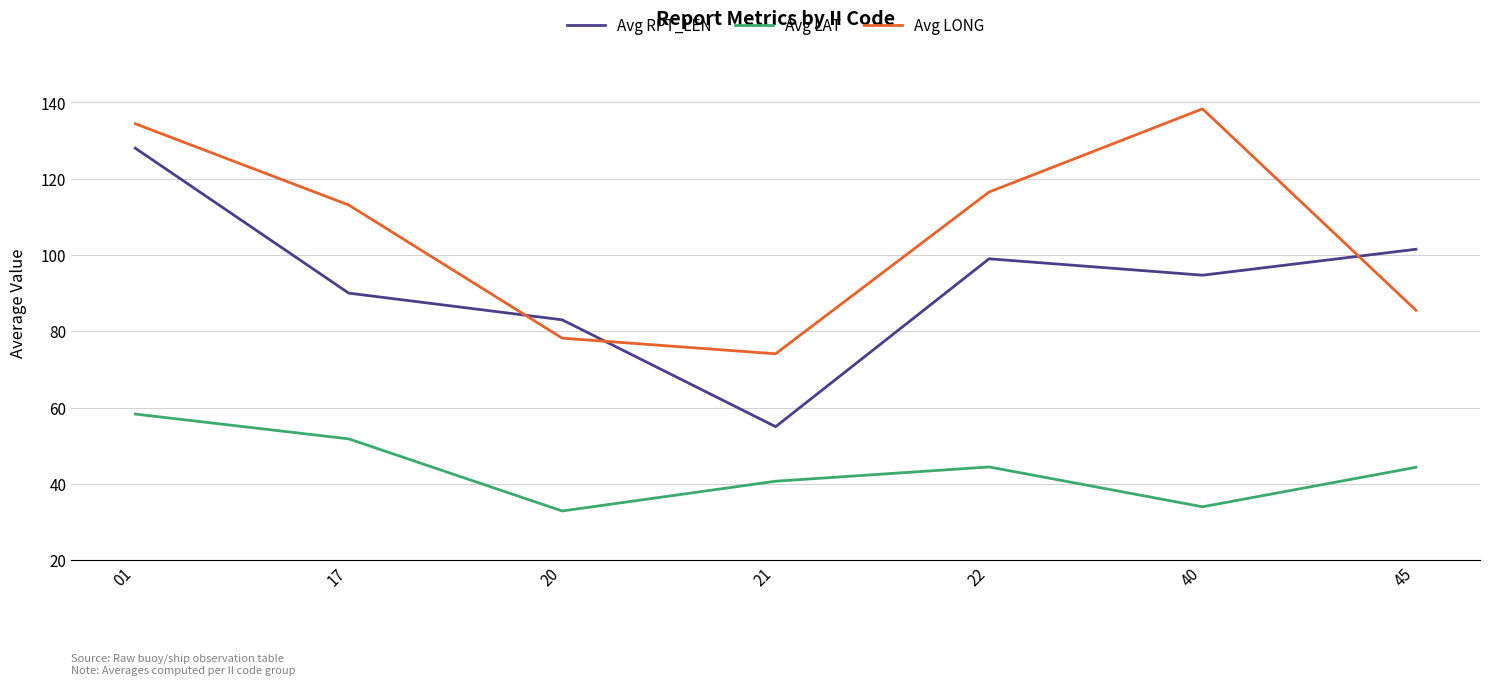

List the series in order of their overall mean, highest first.

Avg LONG, Avg RPT_LEN, Avg LAT